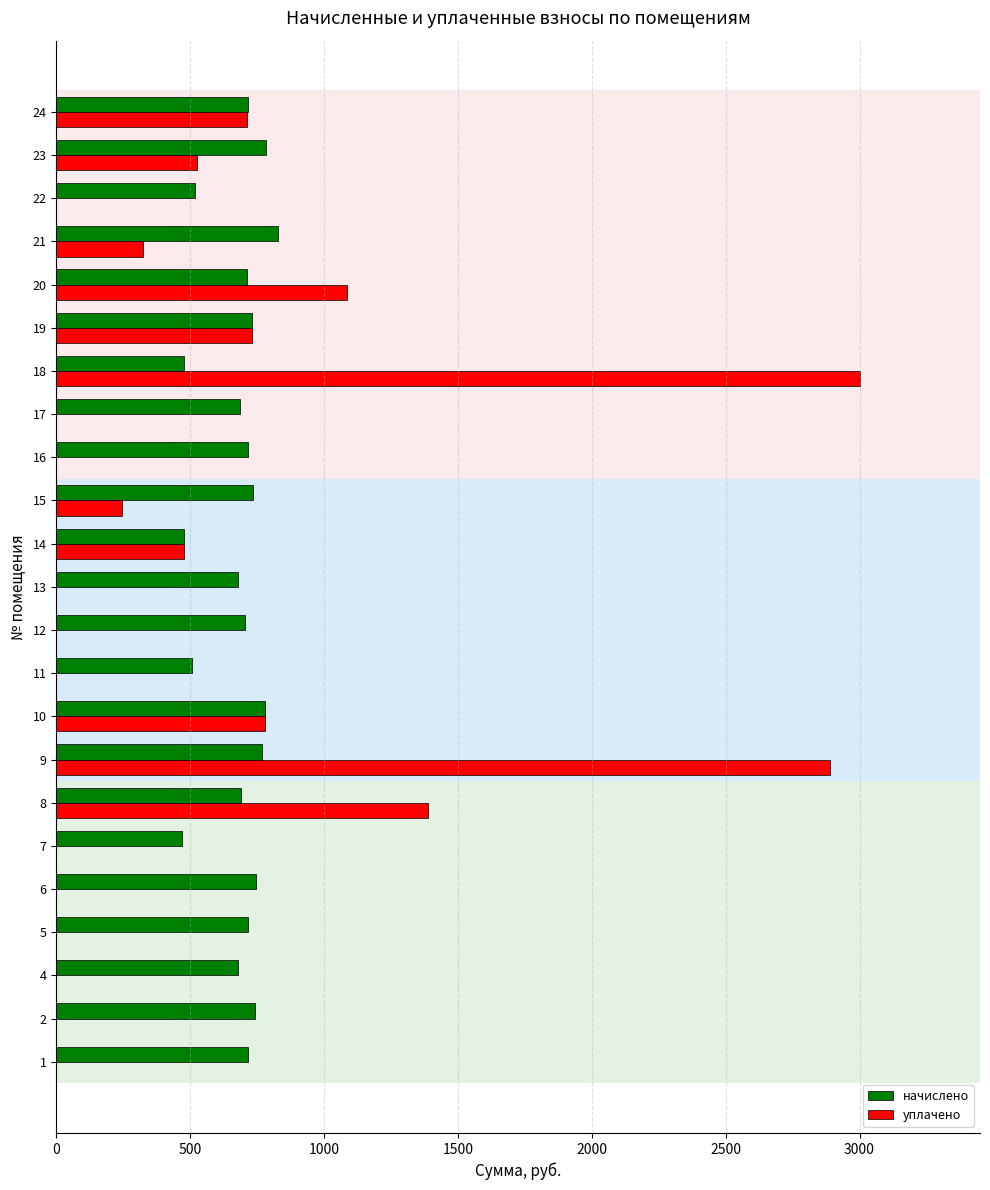

How many data points does each series have?

23